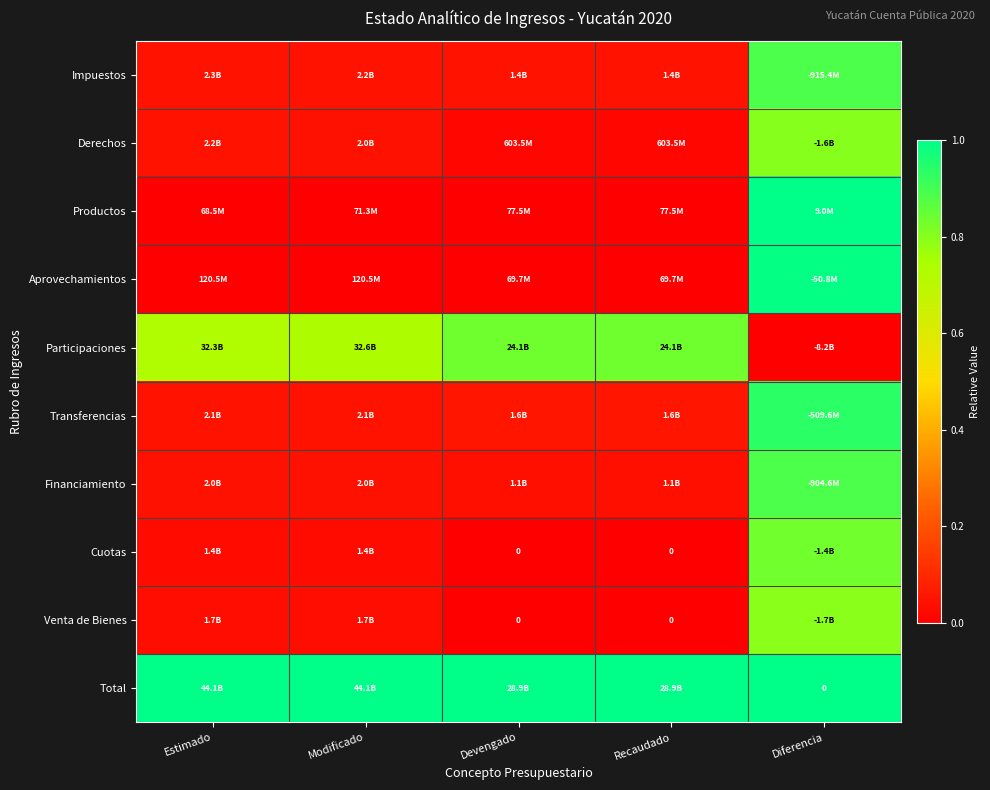

At Recaudado, list the series in order from smallest to largest.

Cuotas, Venta de Bienes, Aprovechamientos, Productos, Derechos, Financiamiento, Impuestos, Transferencias, Participaciones, Total